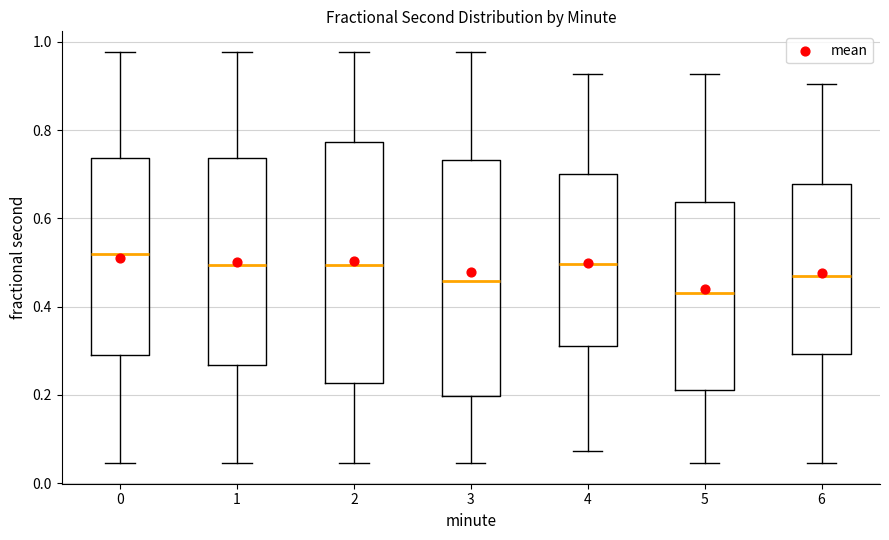

Which box's median line is the highest?

0